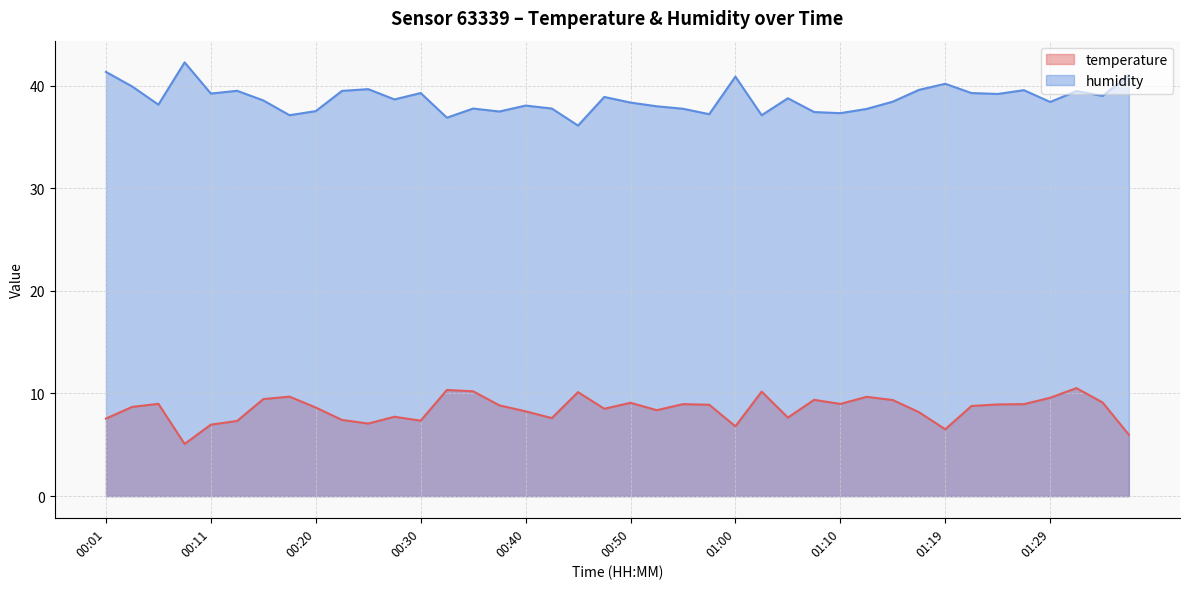

The humidity series shows 40.2 at 01:19. True or false?

True